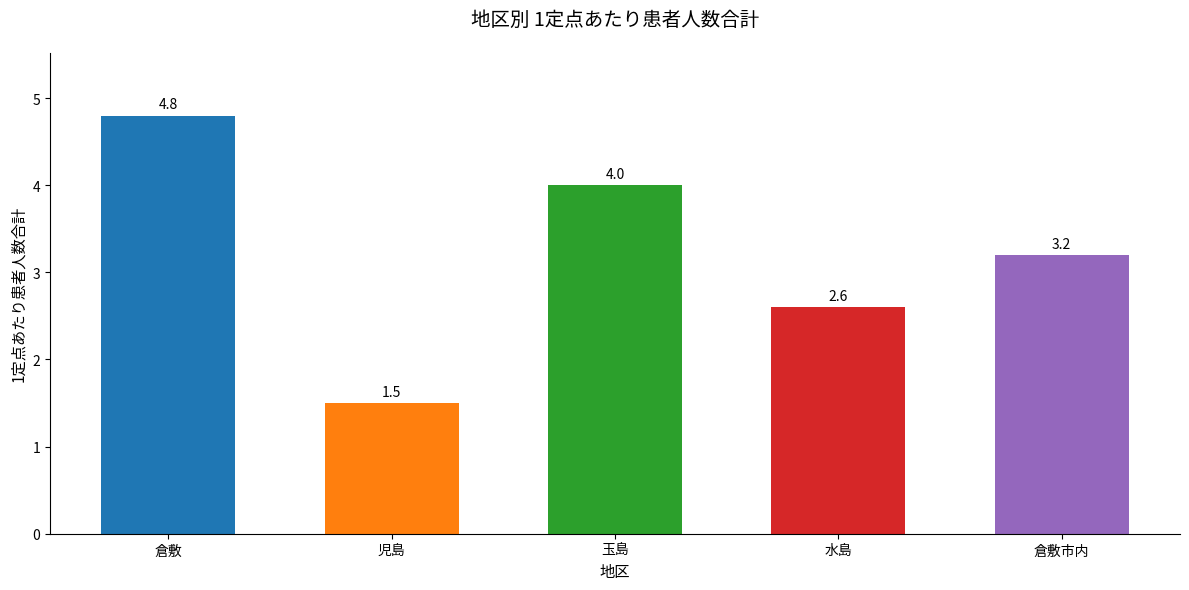

Are the bars grouped side by side (vs. stacked)?

Yes